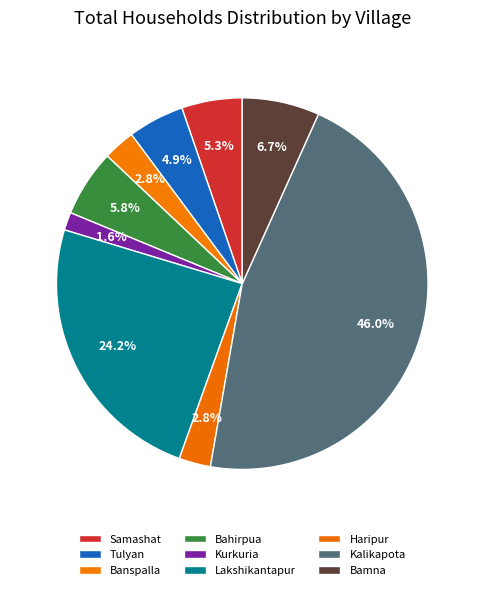

What is the largest slice in the pie chart?

Kalikapota